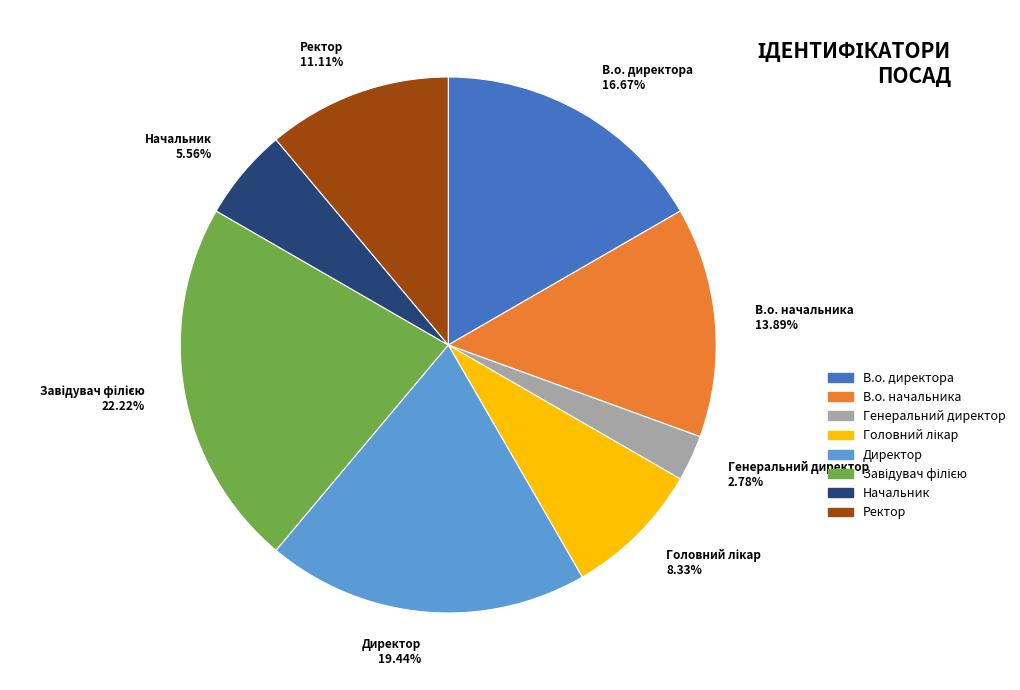

To the nearest percent, what portion does Директор represent?

19%